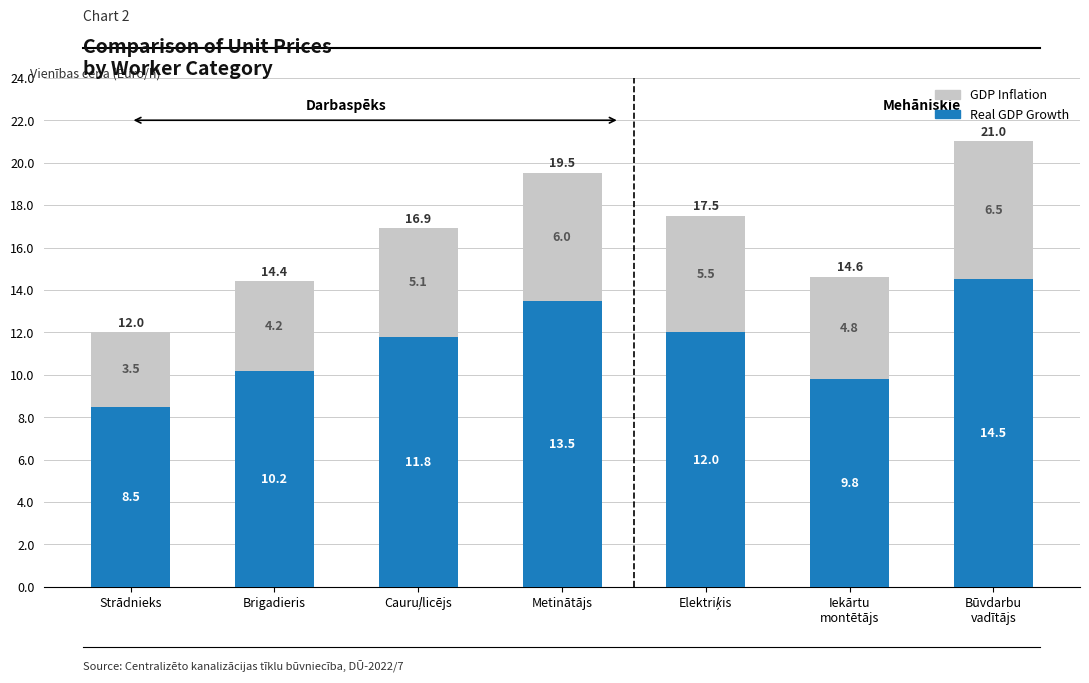

Which category has the lowest value in the Real GDP Growth series?

Strādnieks